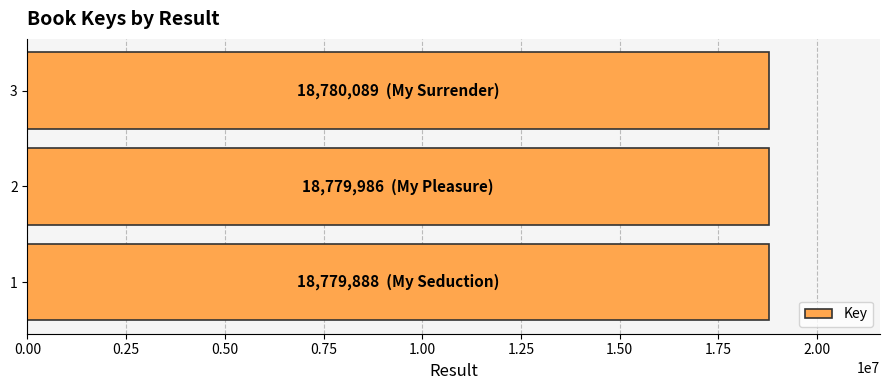

What is the smallest value displayed?

18779888